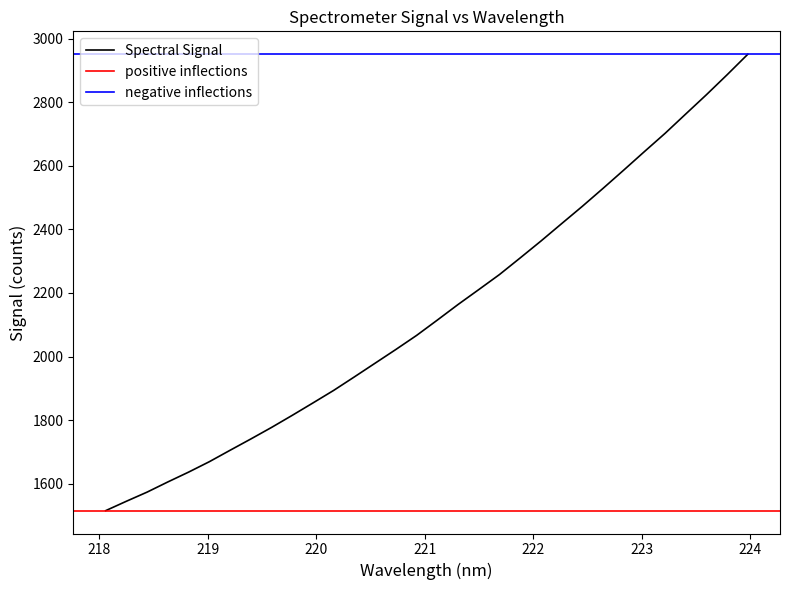

What is the highest value of the Spectral Signal series?

2951.1